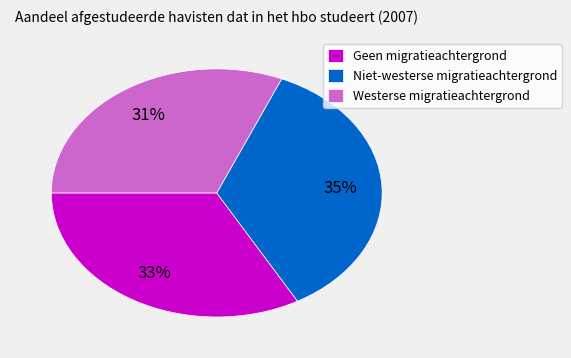

Is there a majority slice in this chart?

No